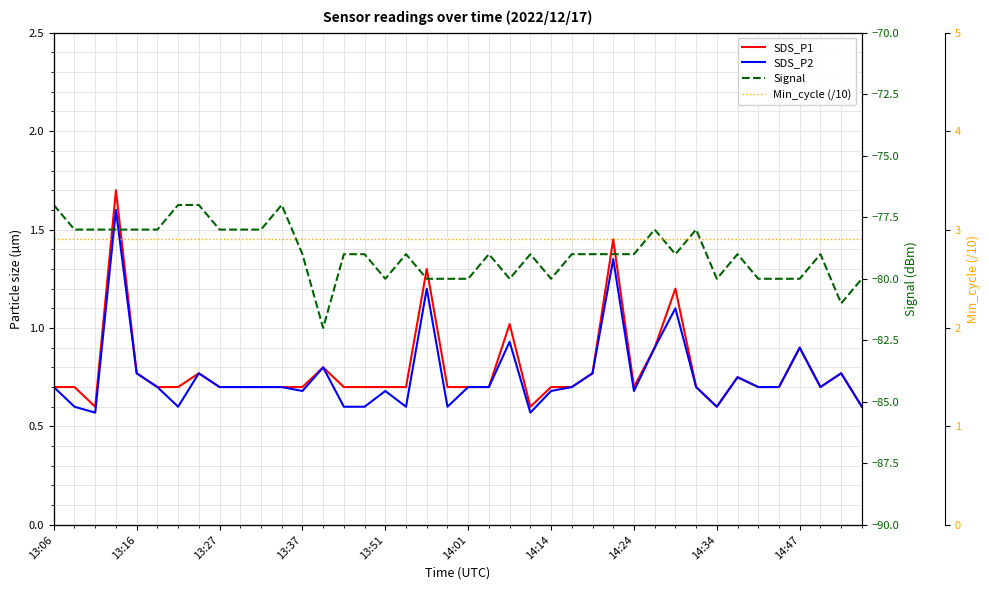

What is the difference between the maximum and second lowest values in the SDS_P2 series?

1.0